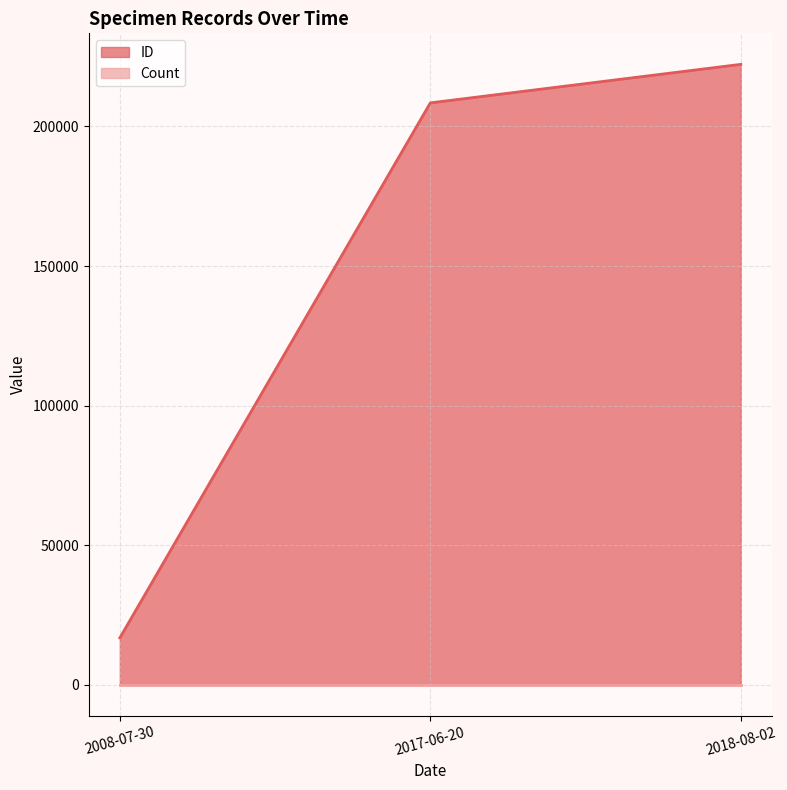

At which label does the data first exceed 208446?

2018-08-02